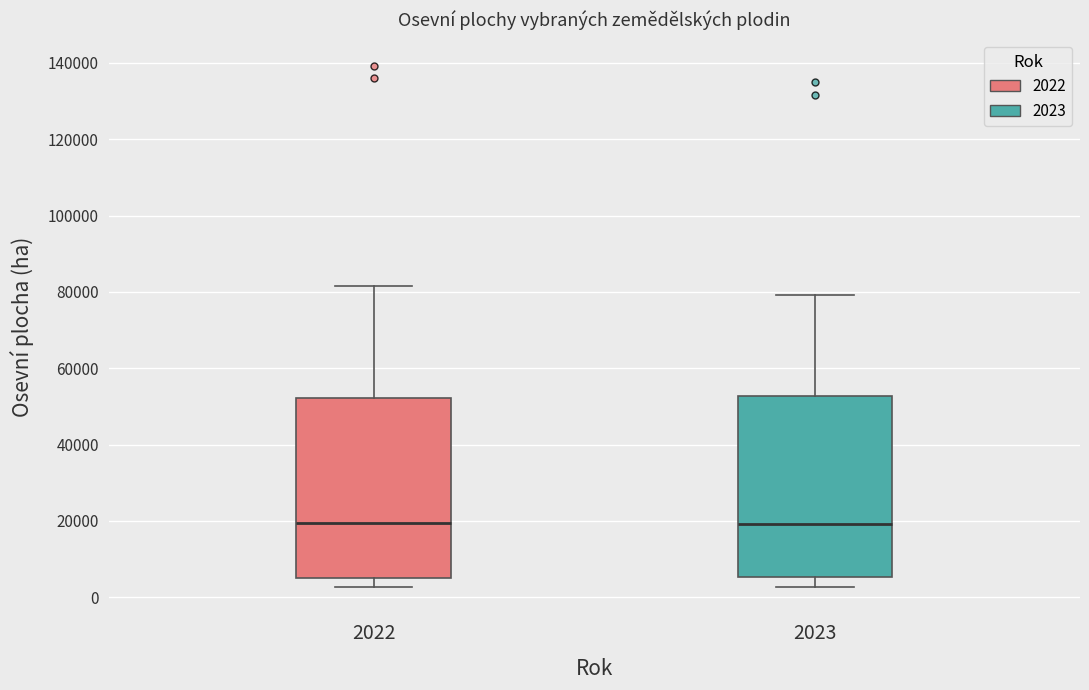

Reading left to right, read every box against the y-axis: the position of its median line, the range the box covers, and the ends of its whiskers. The values are not printed on the chart, so give them approximately, as read against the axis.

2022: median 20000, box 4000 to 52000, whiskers 2000 to 82000
2023: median 20000, box 6000 to 52000, whiskers 2000 to 80000